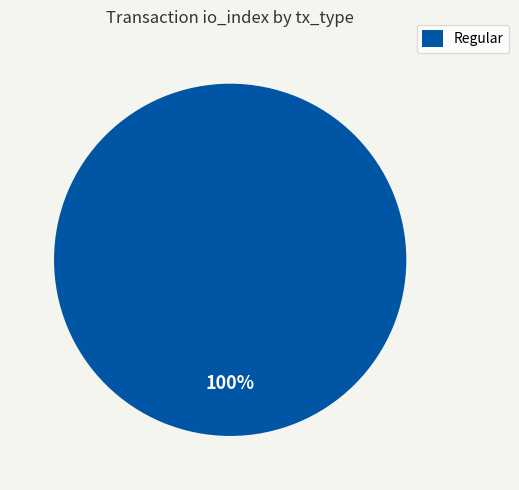

Count the number of slices in the pie.

1